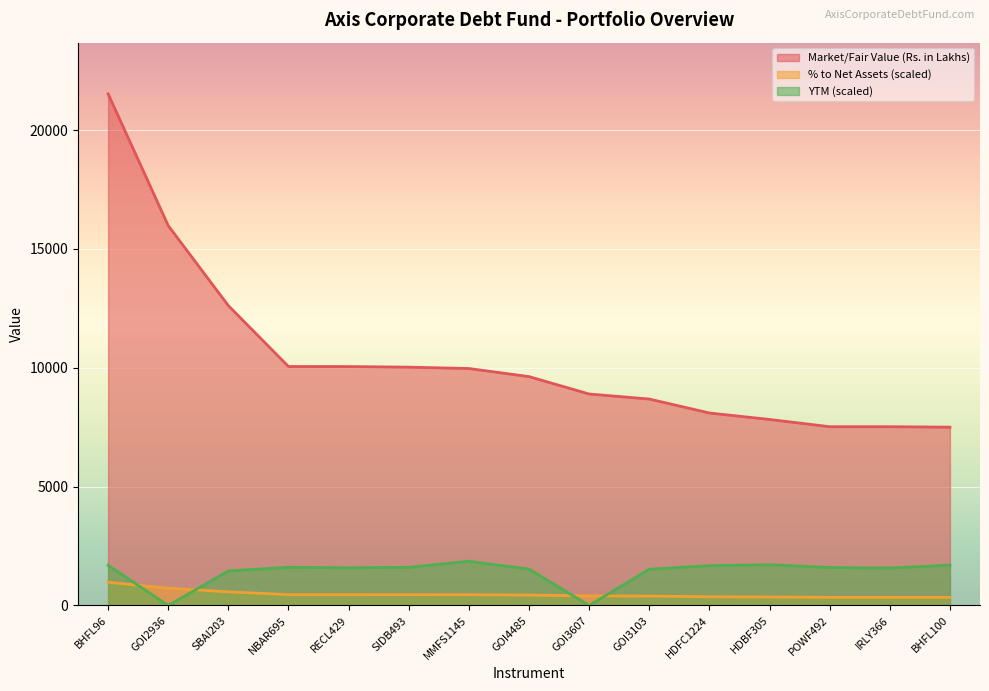

How many lines are shown in the chart?

3